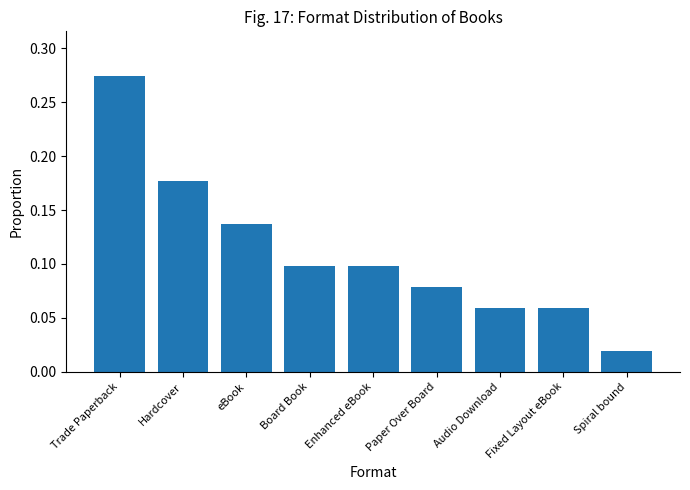

Is it true that the value at eBook is 0.1?

True